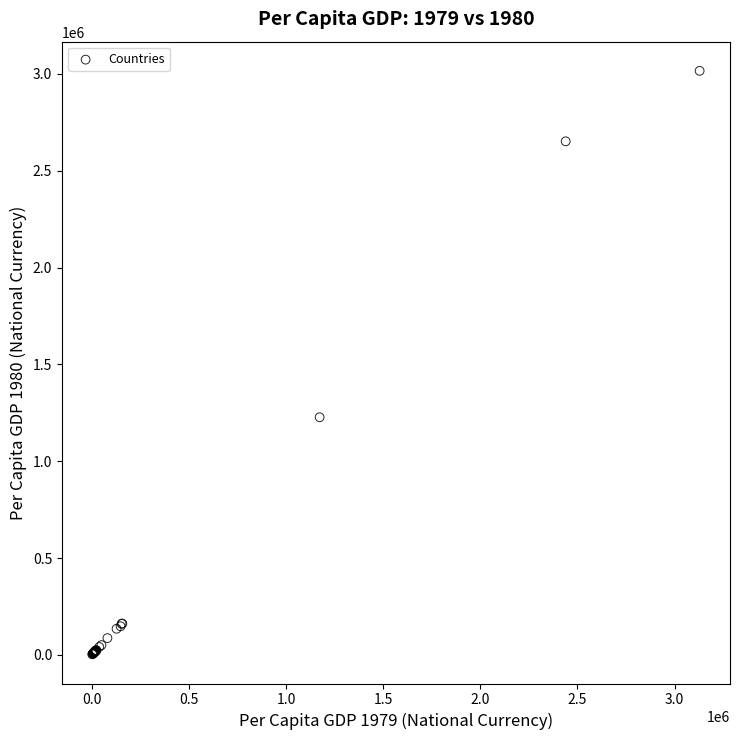

What Y value in the scatter plot is closest to 1509251?

1226917.2